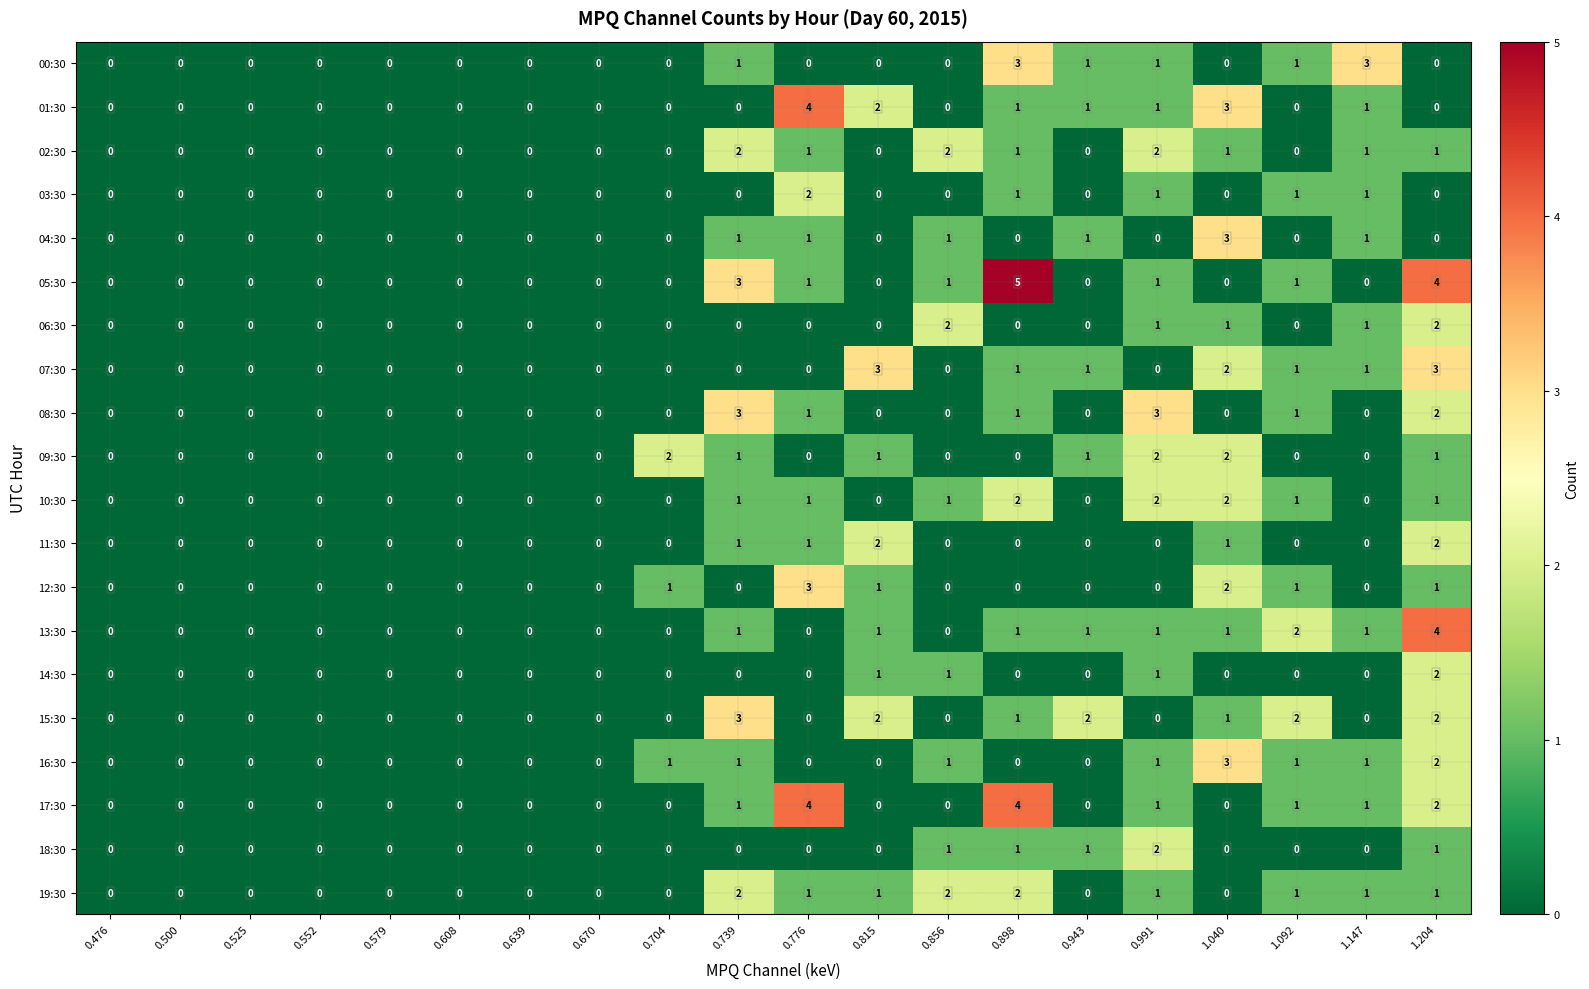

How many distinct data groups are displayed?

20